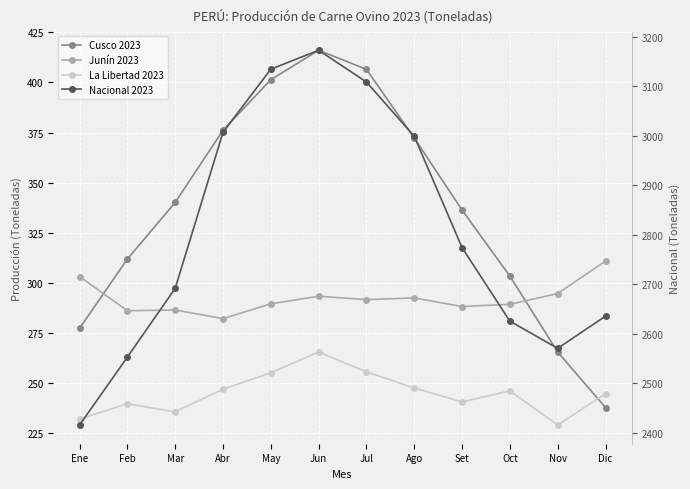

At which category is the sum across all series the highest?

Jun